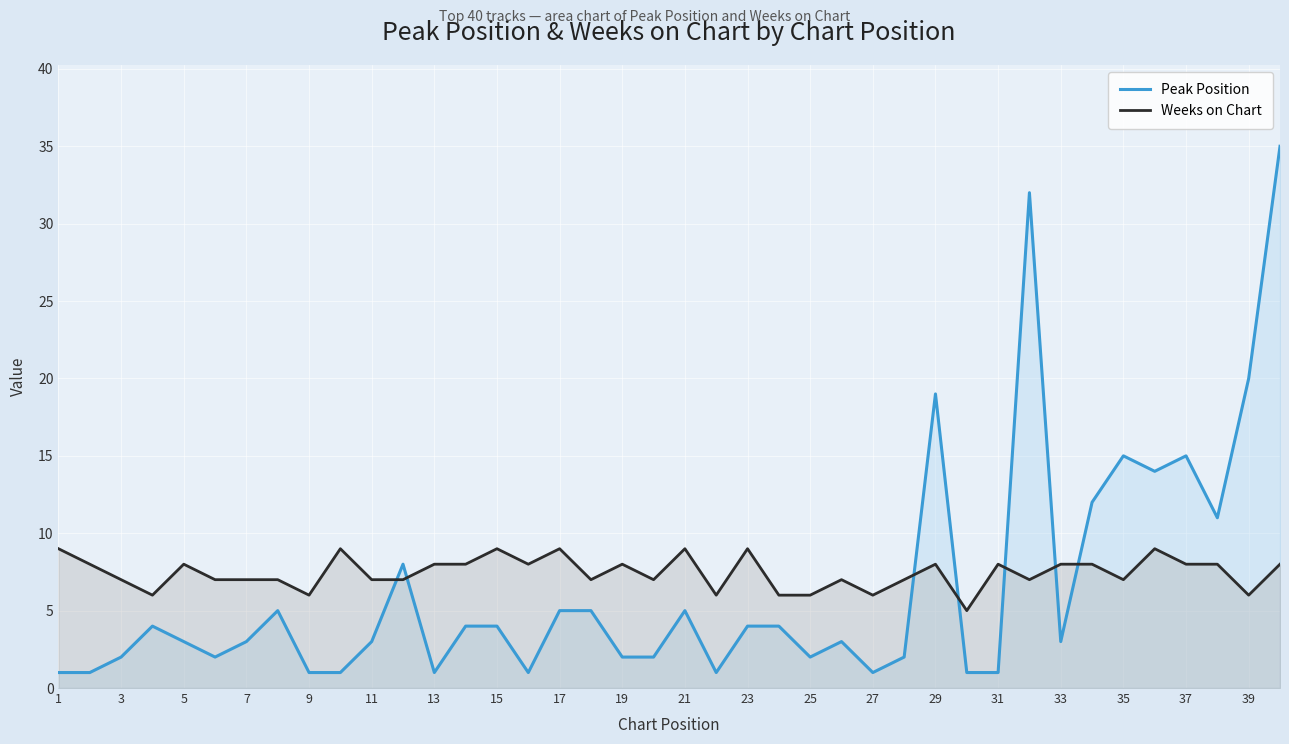

What is the sum of all Weeks on Chart values?

298